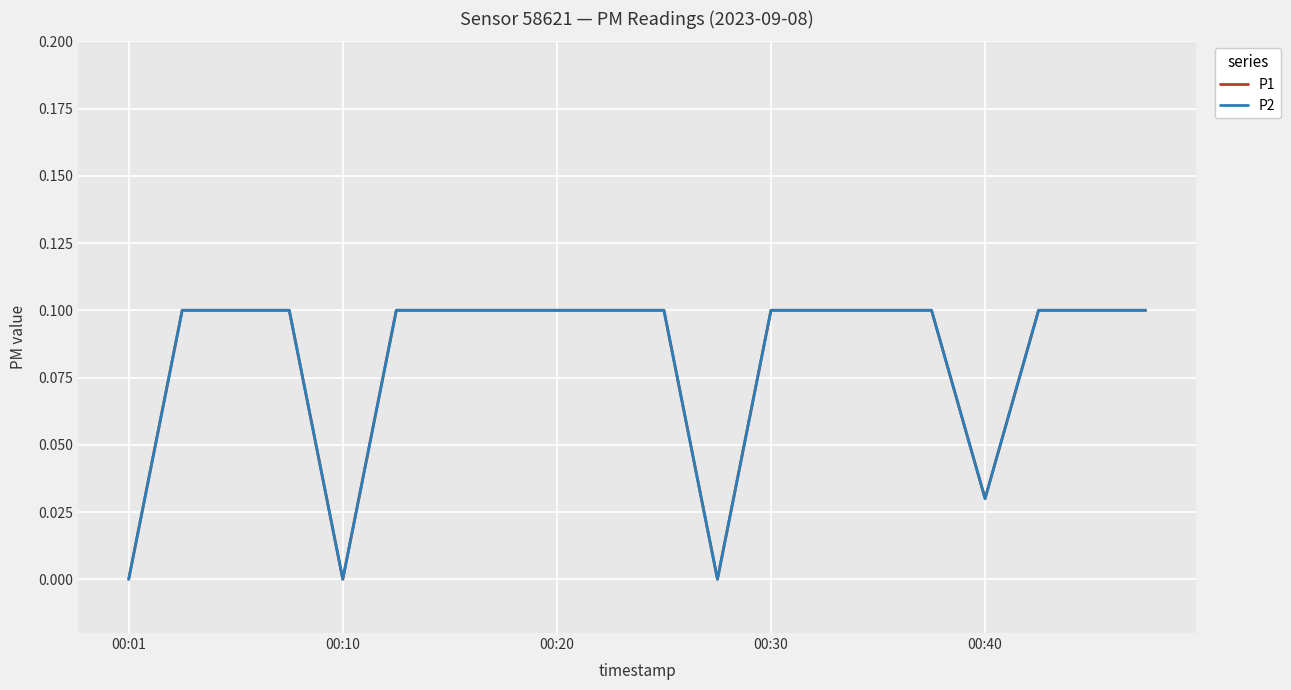

Does the chart display data point markers on the line(s)?

No